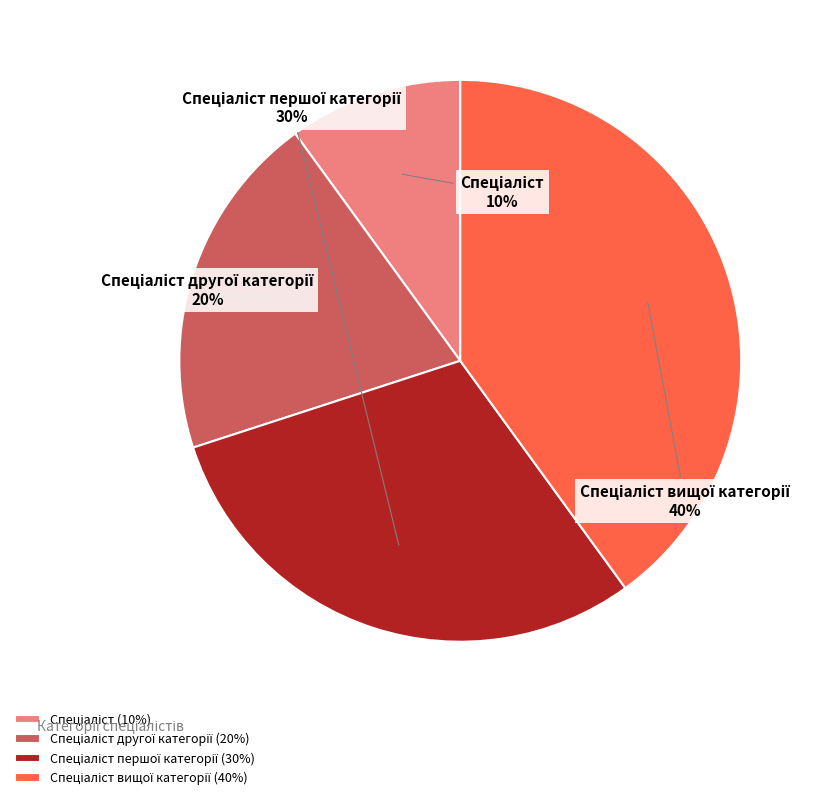

To the nearest percent, what is the average slice percentage?

25%